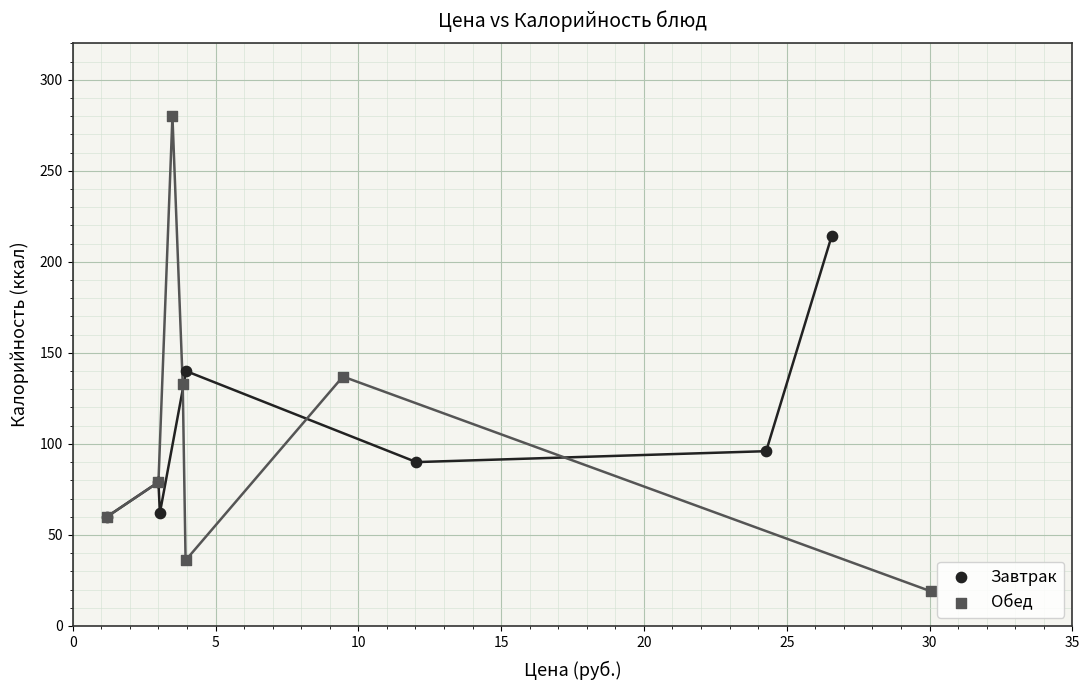

What are all the series names shown in the legend?

Завтрак, Обед